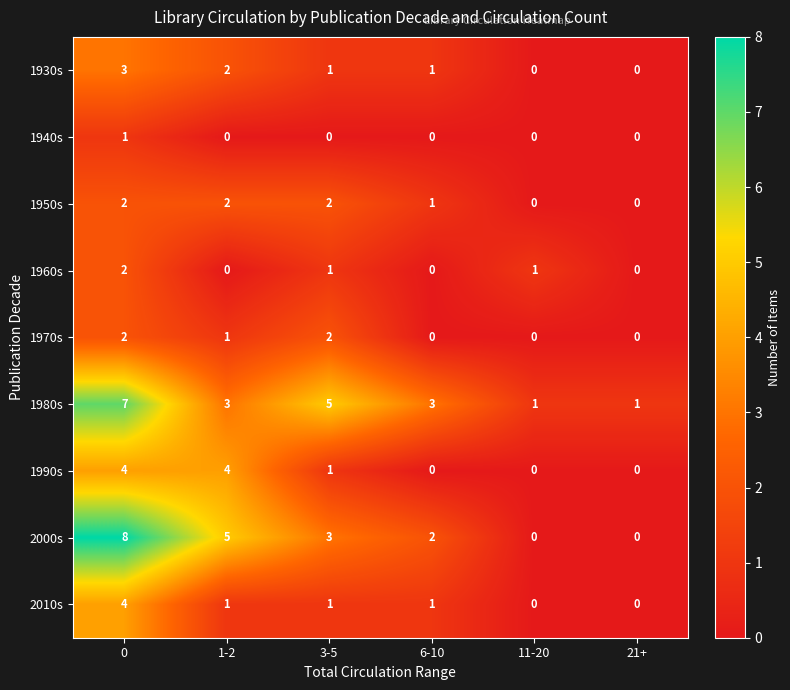

What is the maximum value shown in the chart?

8